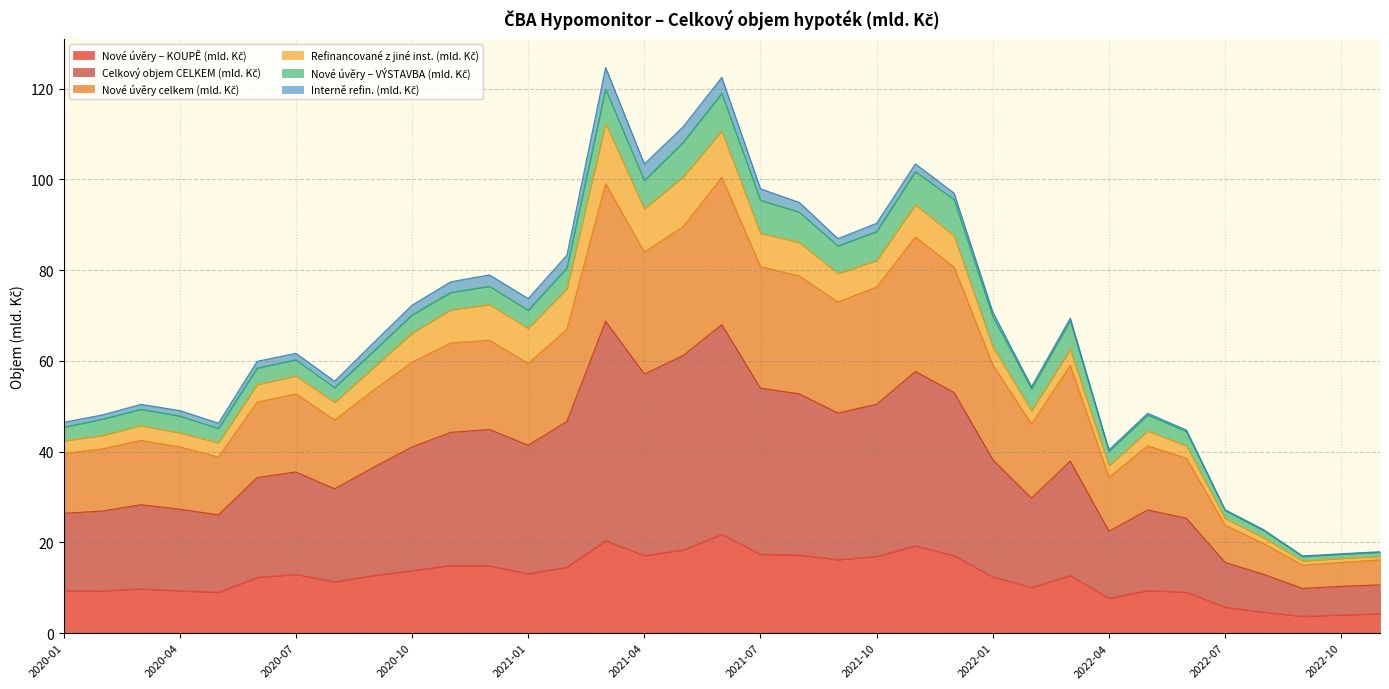

What is the average value of the Nové úvěry – KOUPĚ (mld. Kč) series?

12.4